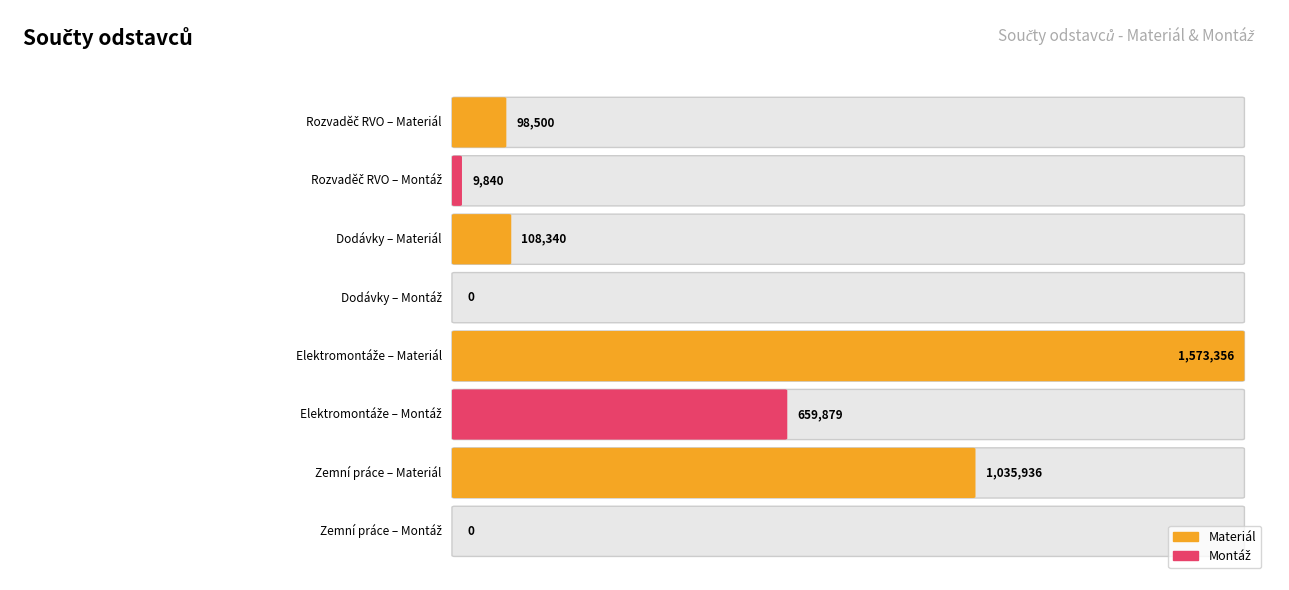

The Materiál series shows 192334.3 at Dodávky. True or false?

False